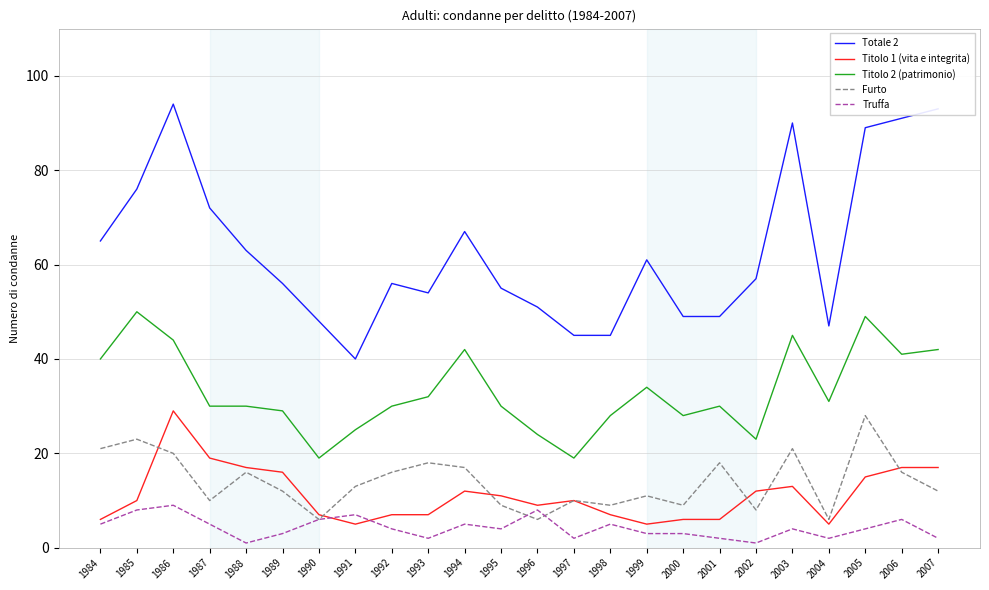

How many series are shown in this chart?

5